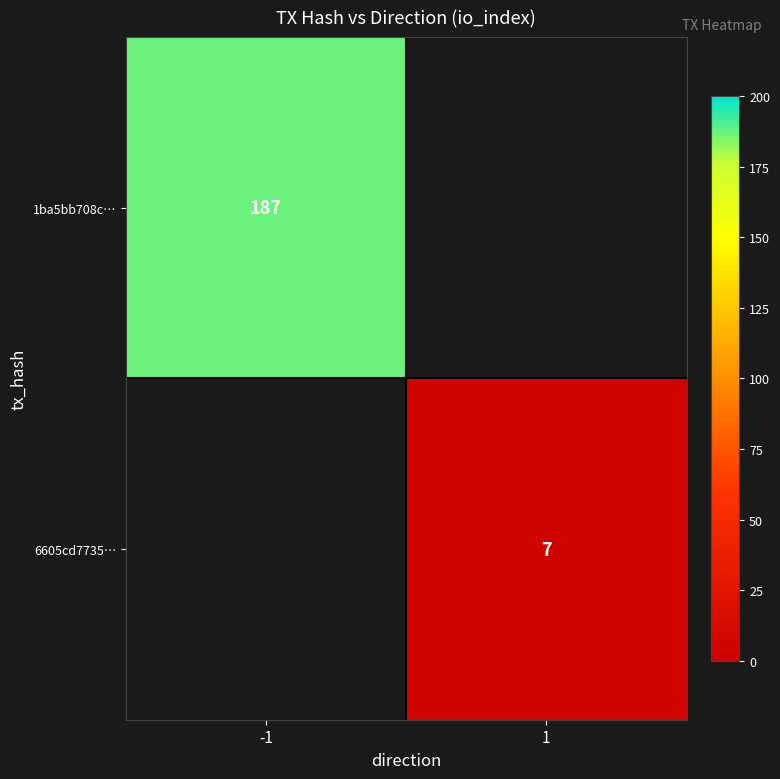

Is the value of 1ba5bb708c… at -1 greater than the value of 6605cd7735… at 1?

Yes